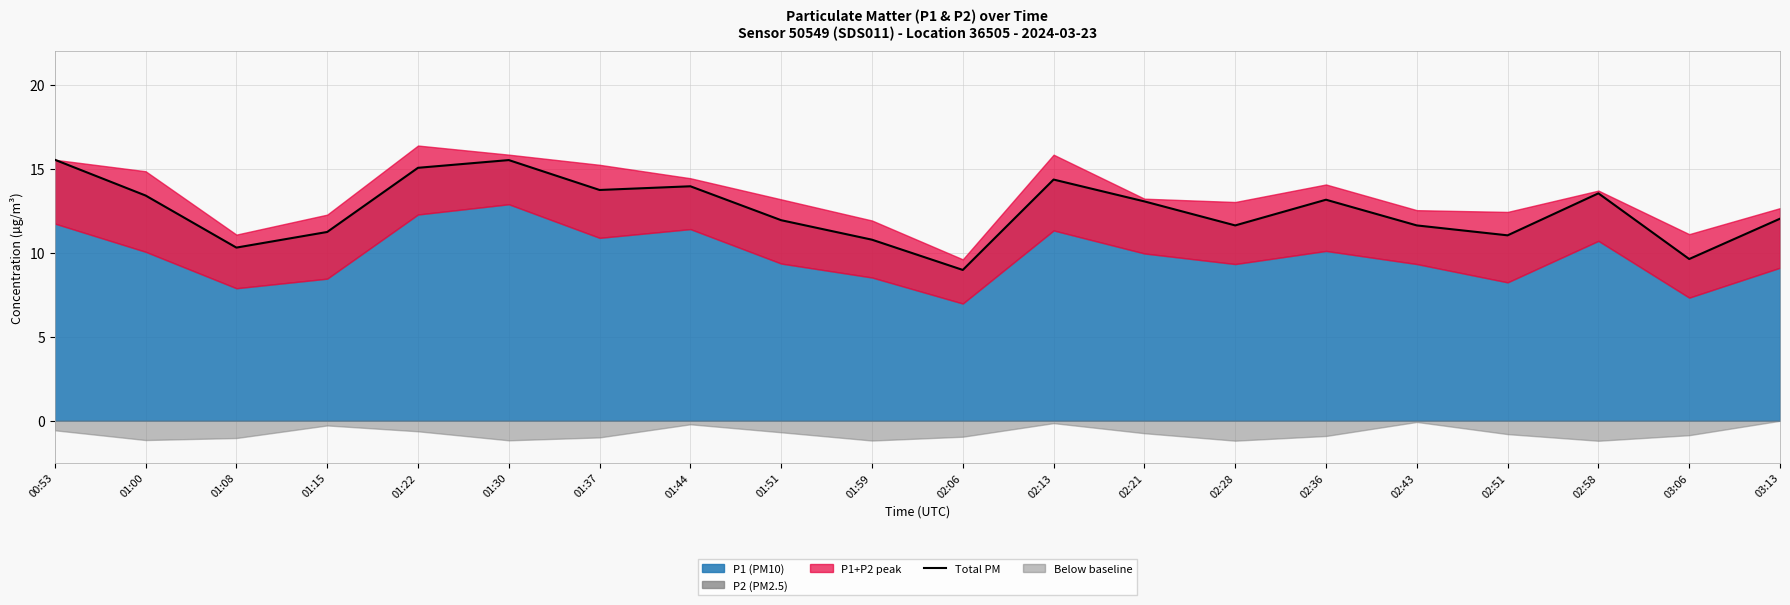

What is the value of the 14th point from the left?

11.6